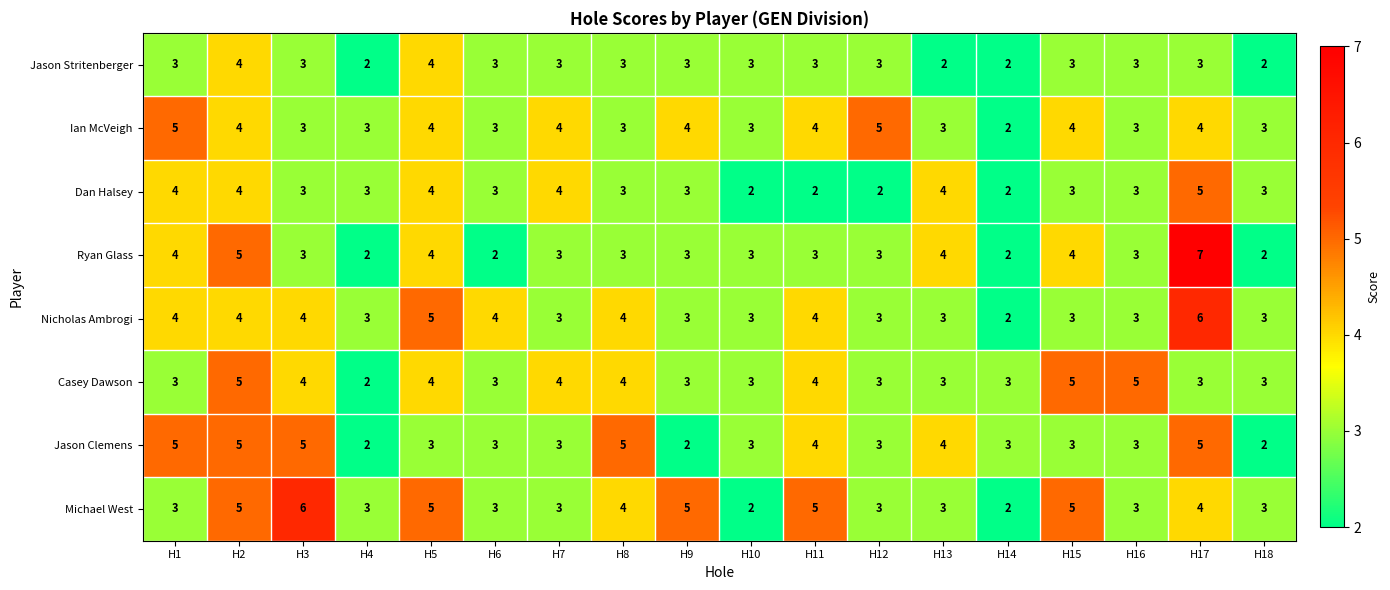

Read the Casey Dawson value at H18.

3